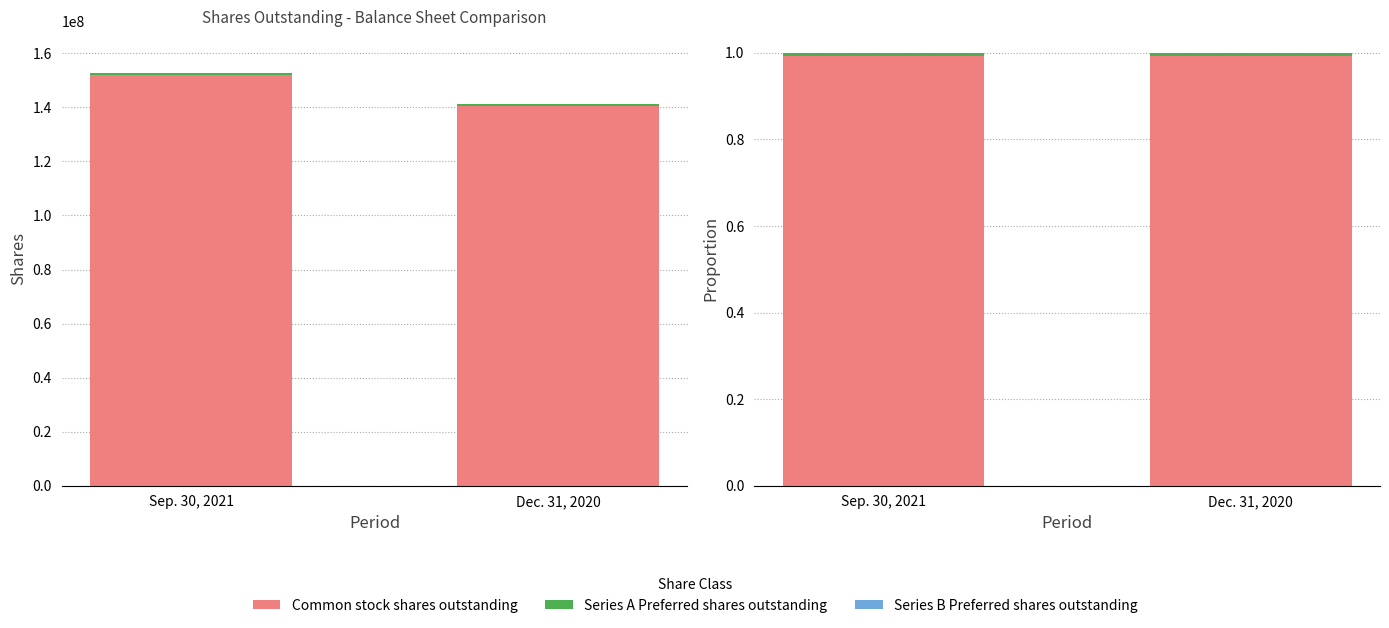

Between Sep. 30, 2021 and Dec. 31, 2020, which series saw the biggest shift?

Common stock shares outstanding